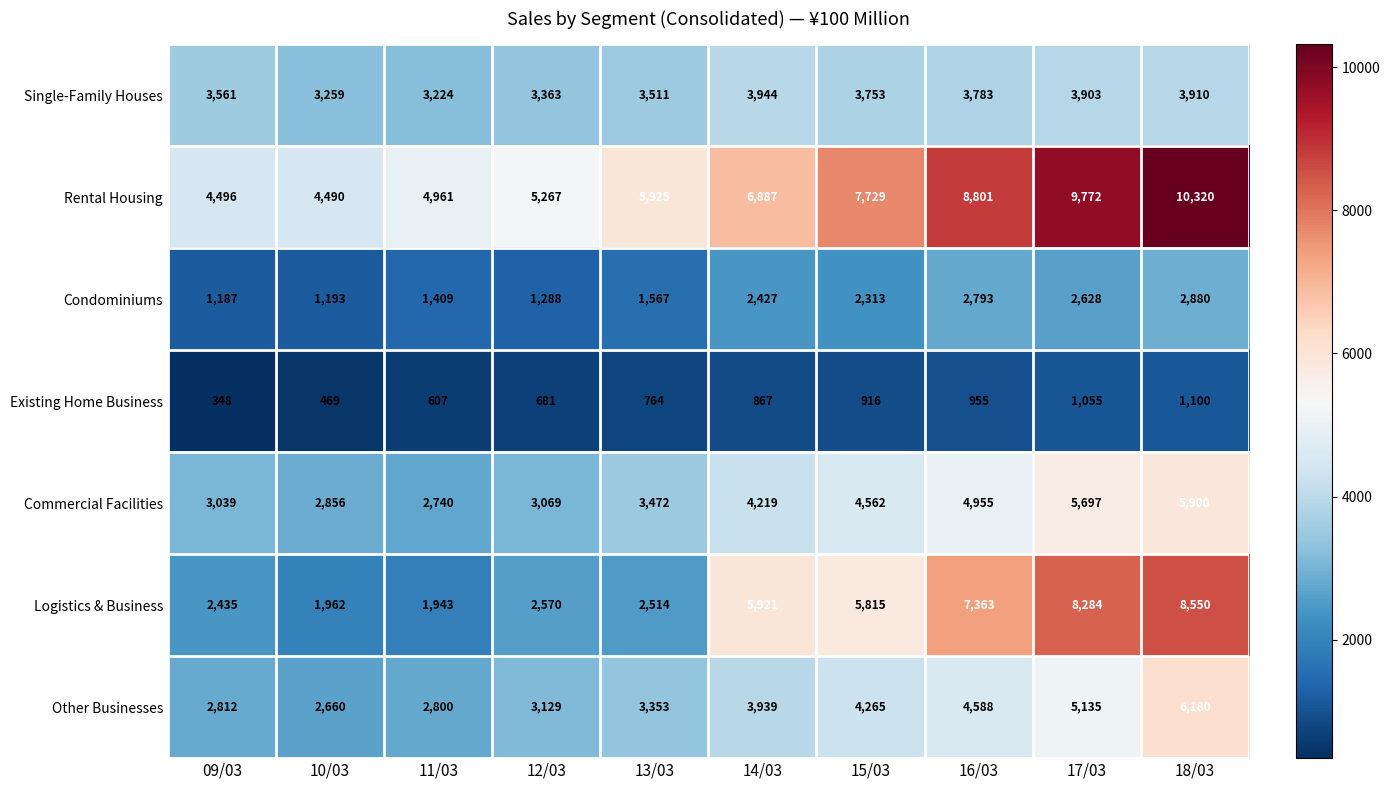

True or false: Commercial Facilities has a value of 2740 at 11/03.

True